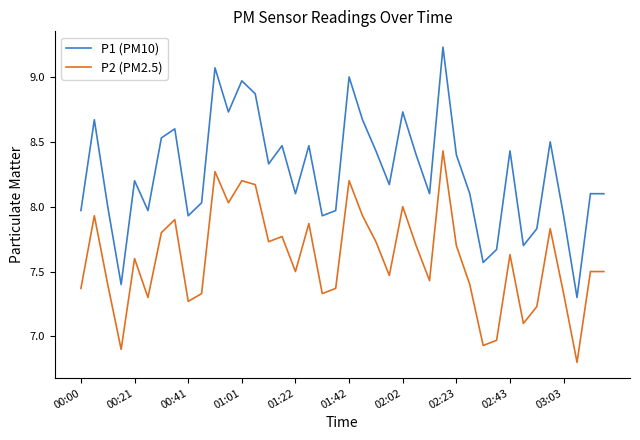

What are all the series names shown in the legend?

P1 (PM10), P2 (PM2.5)